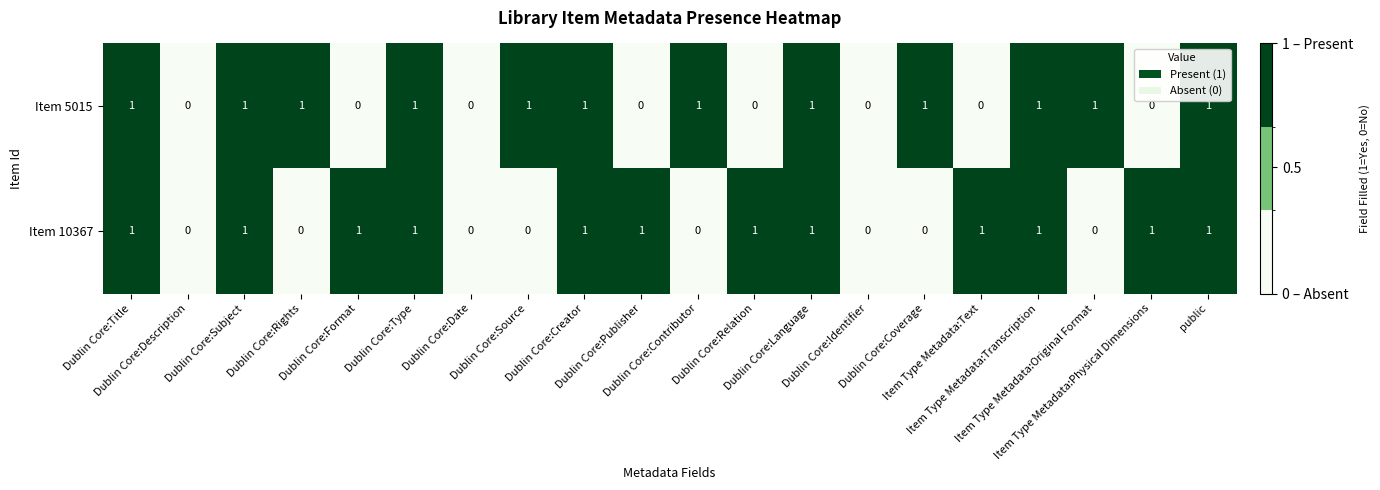

Count the Item 5015 values in the range 0 to 1.

20